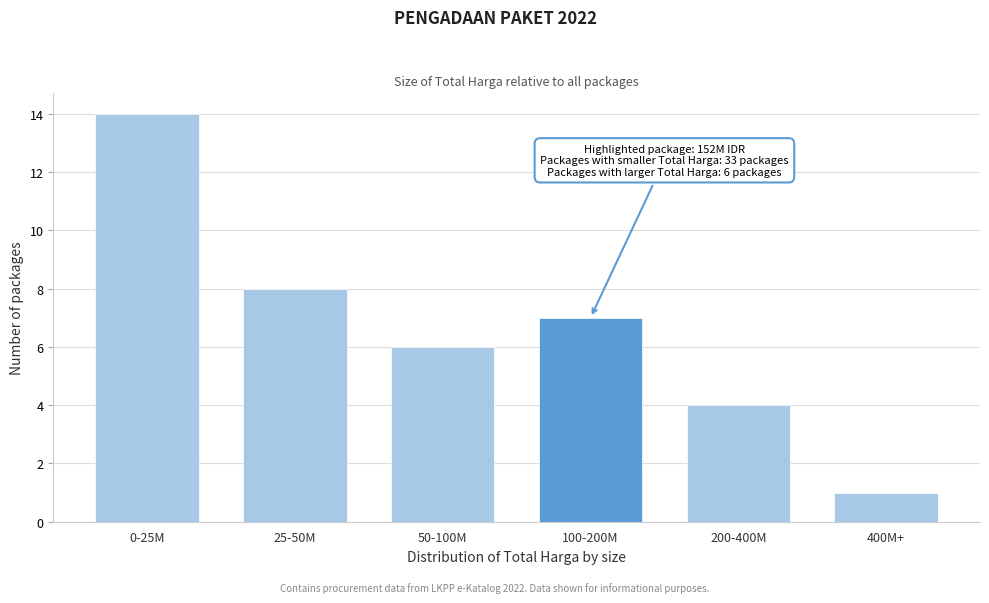

Reading right to left, list all the values displayed in this chart.

1	4	7	6	8	14